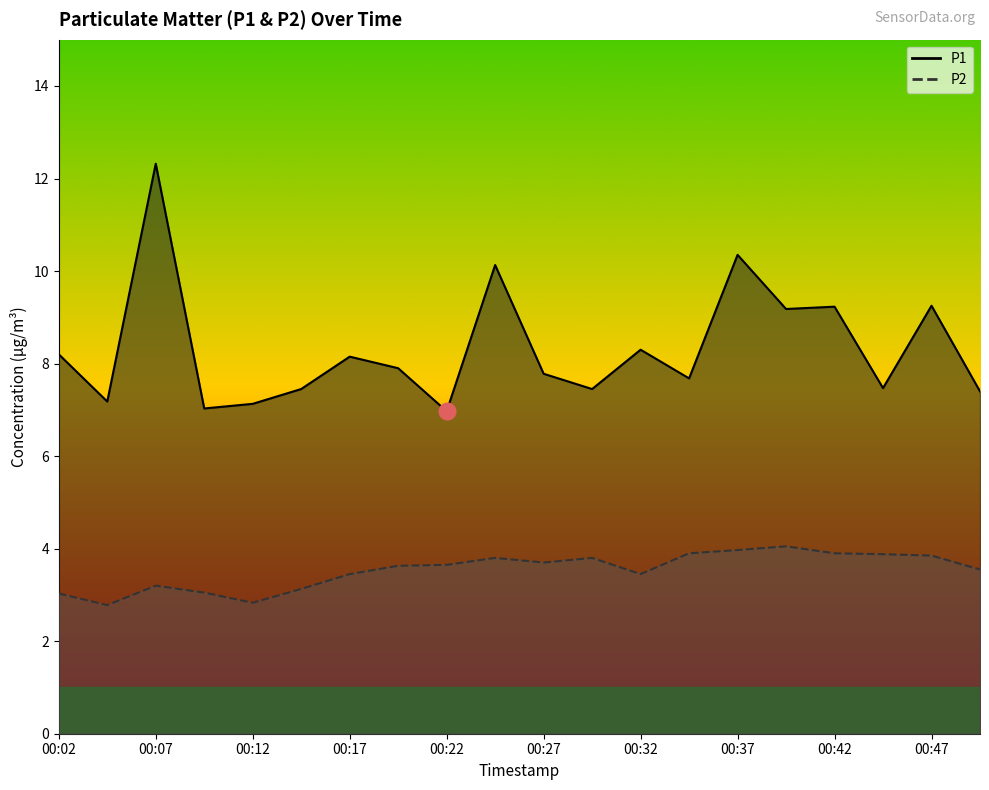

Rank the series at 00:42 from highest to lowest value.

P1, P2